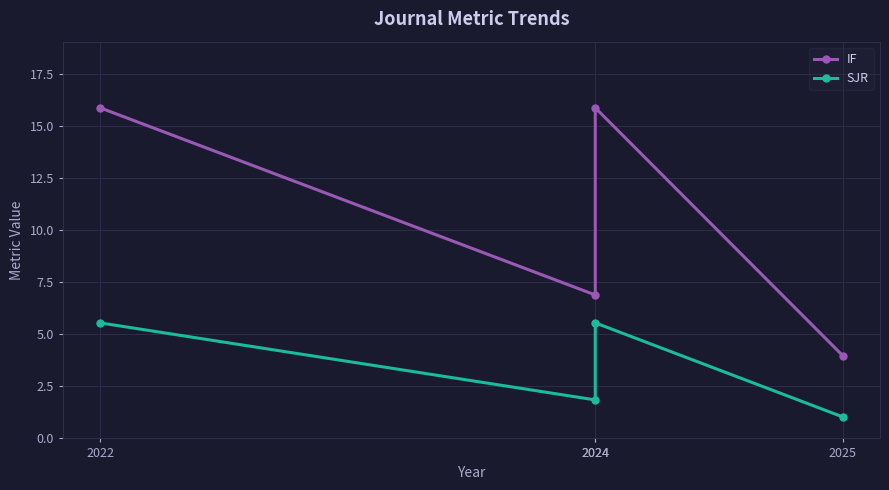

How many data points in IF are less than 15?

2